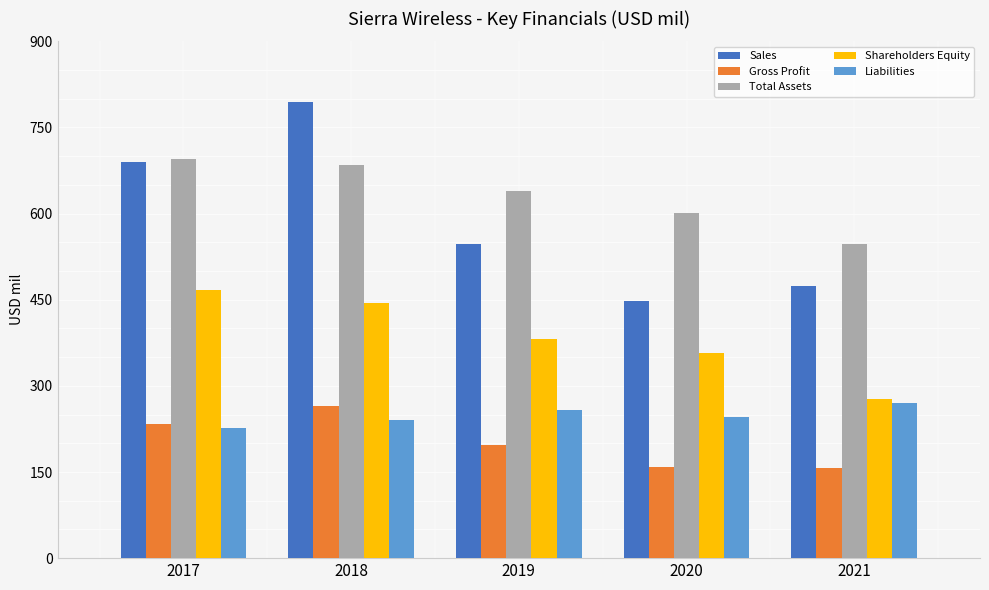

How many data points in Sales are less than 547?

2